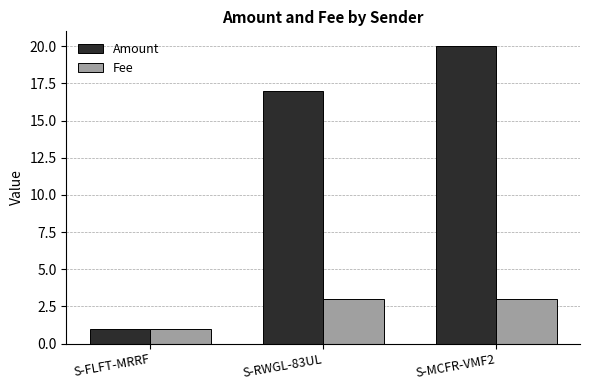

What is the sum of all Fee values?

7